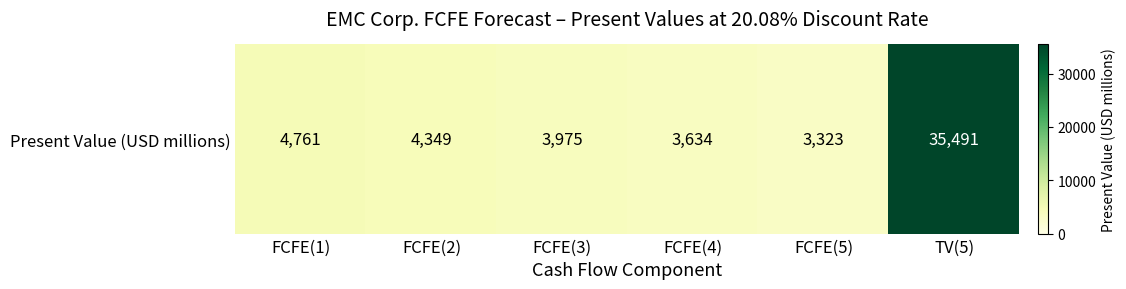

What is the sum of the values at TV(5) and FCFE(5)?

38814